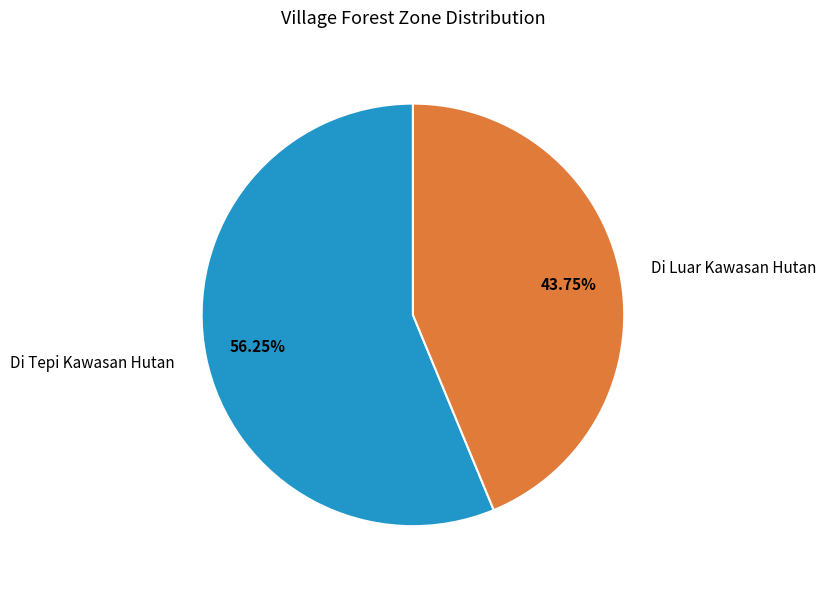

Which category accounts for the majority?

Di Tepi Kawasan Hutan